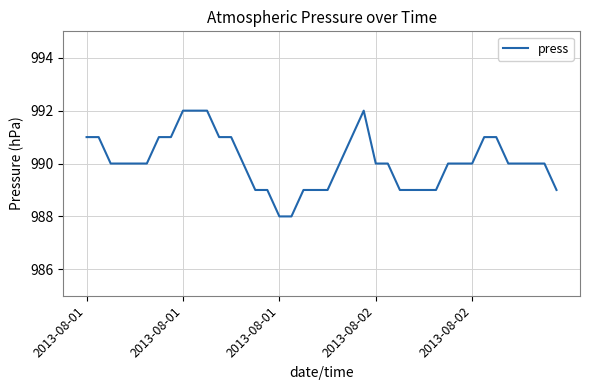

Reading right to left, what are all the values shown in this chart?

989	990	990	990	990	991	991	990	990	990	989	989	989	989	990	990	992	991	990	989	989	989	988	988	989	989	990	991	991	992	992	992	991	991	990	990	990	990	991	991